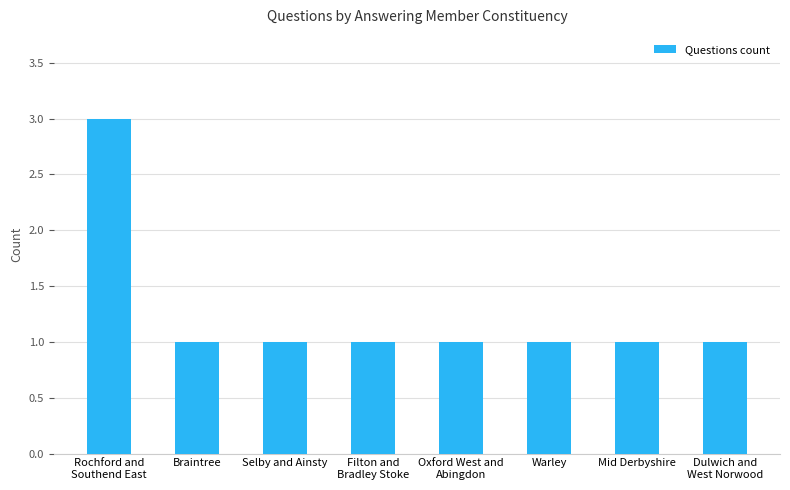

What is the sum of all values?

10